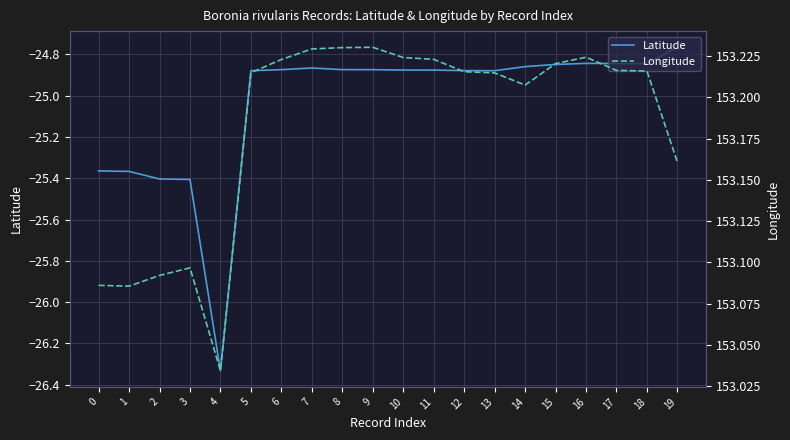

Which label corresponds to the largest value in the chart?

9